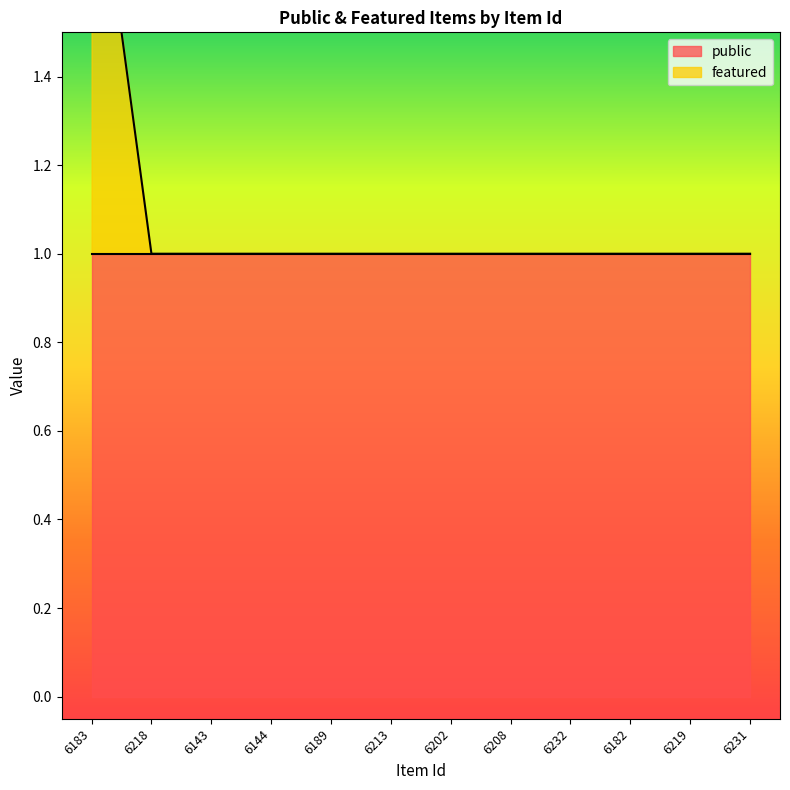

Is it true that the value at 6144 is 1?

True